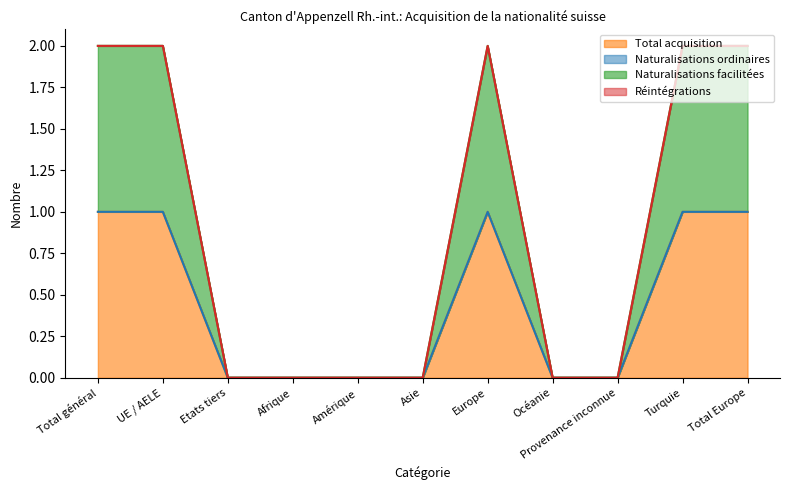

What is the difference between the second highest and second lowest values in the Naturalisations facilitées series?

1